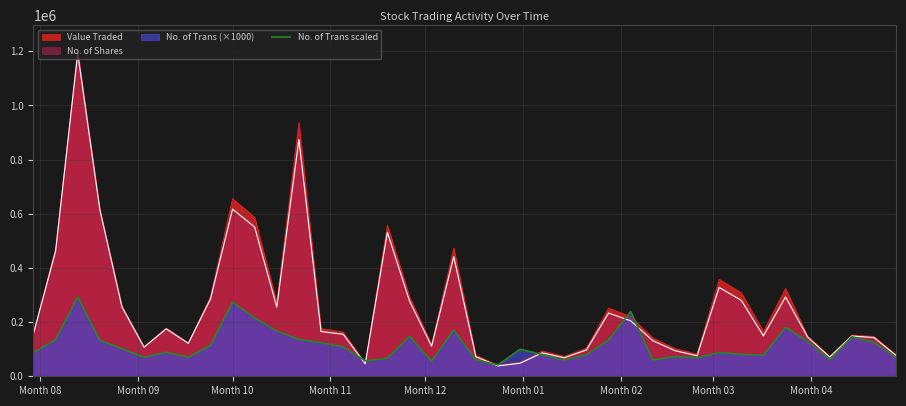

Which series has the largest range (max minus min)?

Value Traded